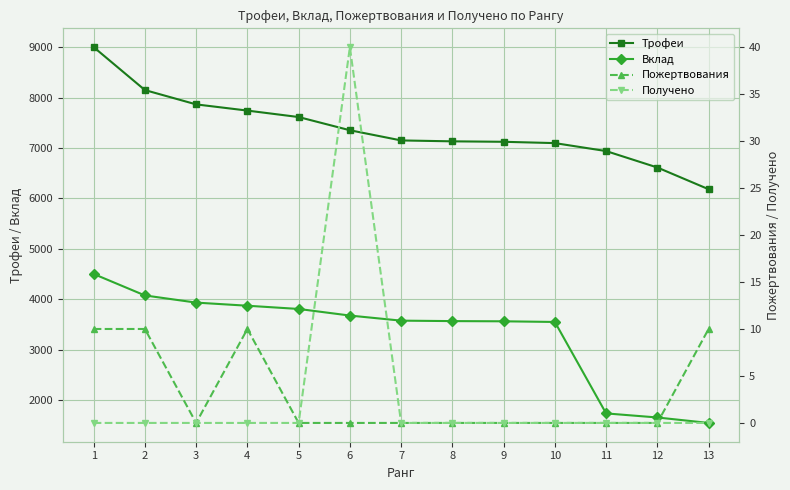

How many lines are shown in the chart?

4